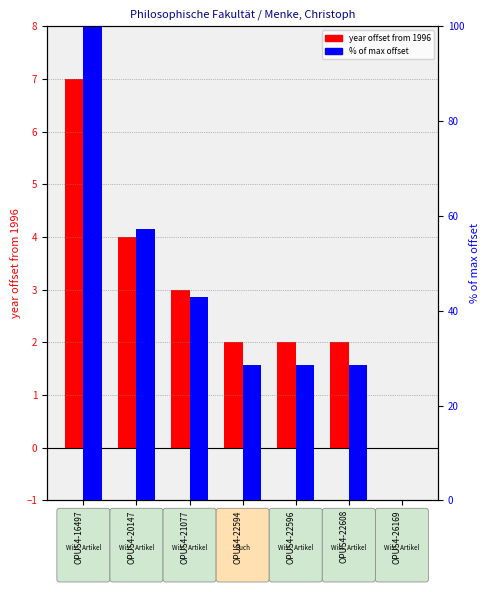

Are the bars grouped side by side (vs. stacked)?

Yes